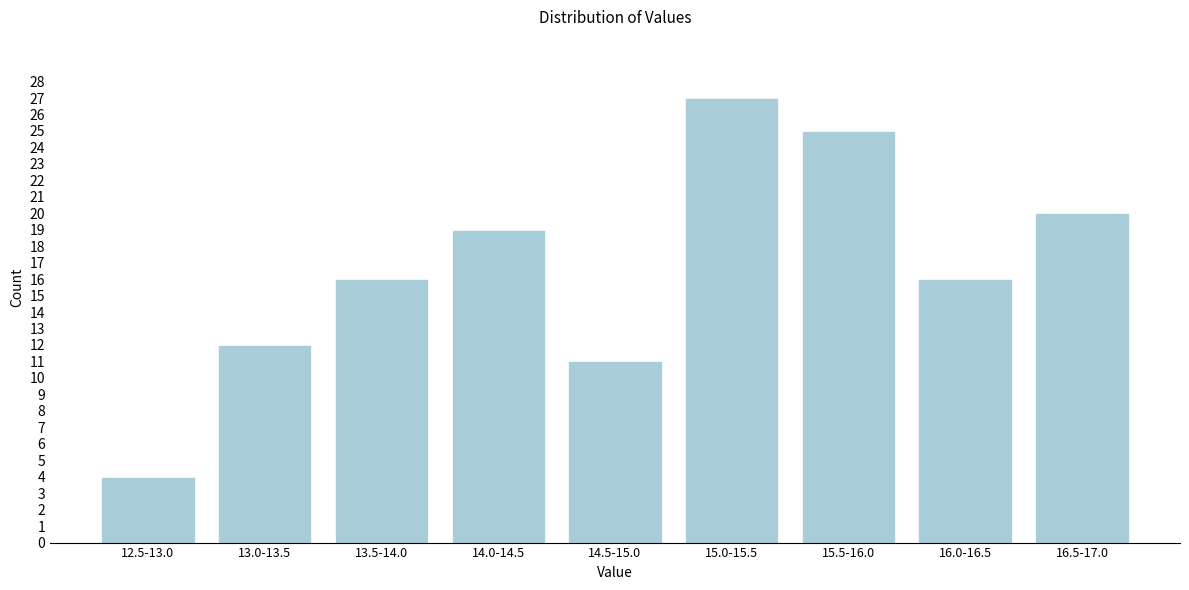

Reading left to right, what are all the values shown in this chart?

12.5-13.0=4	13.0-13.5=12	13.5-14.0=16	14.0-14.5=19	14.5-15.0=11	15.0-15.5=27	15.5-16.0=25	16.0-16.5=16	16.5-17.0=20